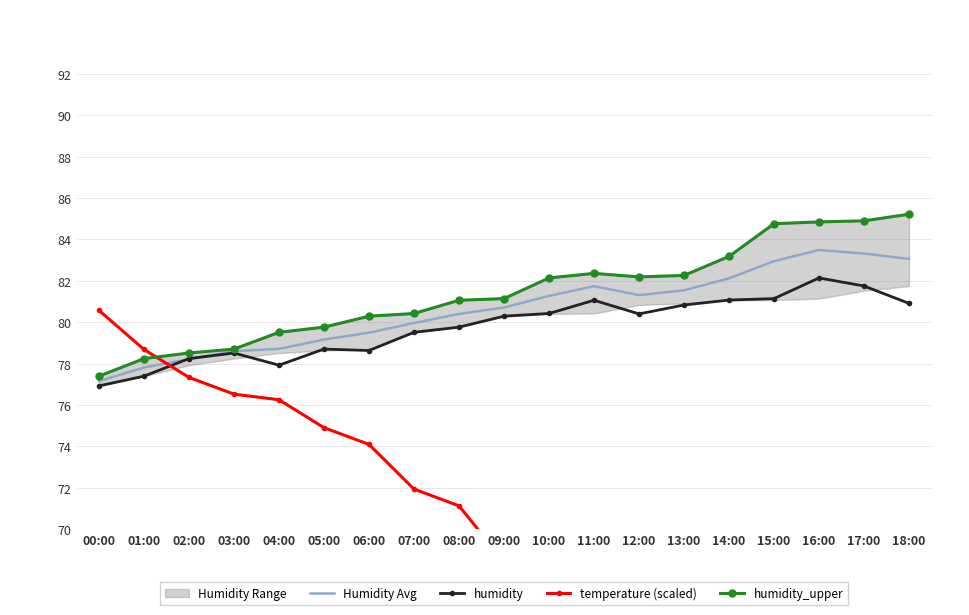

Reading left to right, what are all the values shown in this chart?

Humidity Avg: 77.2	77.8	78.2	78.6	78.7	79.2	79.5	80.0	80.4	80.7	81.3	81.7	81.3	81.5	82.1	83.0	83.5	83.3	83.1
humidity: 76.9	77.4	78.2	78.5	77.9	78.7	78.6	79.5	79.8	80.3	80.4	81.1	80.4	80.8	81.1	81.1	82.1	81.8	80.9
temperature (scaled): 80.6	78.7	77.3	76.5	76.2	74.9	74.1	71.9	71.1	68.4	68.4	66.8	68.4	67.6	68.2	67.6	65.7	65.7	68.2
humidity_upper: 77.4	78.2	78.5	78.7	79.5	79.8	80.3	80.4	81.1	81.1	82.1	82.4	82.2	82.3	83.2	84.8	84.8	84.9	85.2